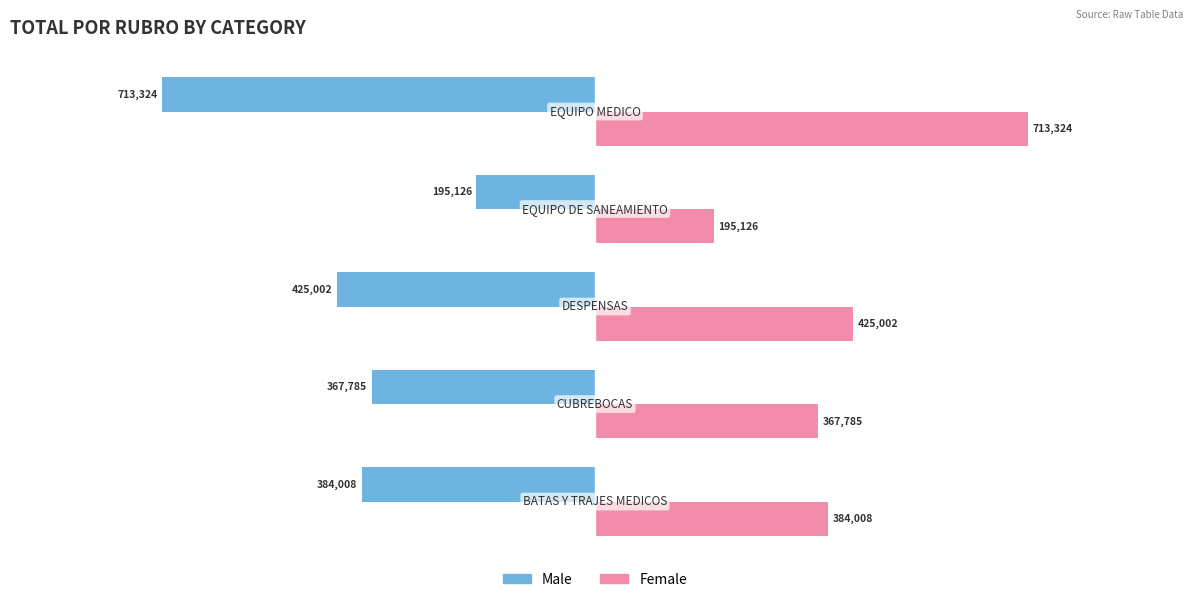

What is the maximum value shown in the chart?

713323.8